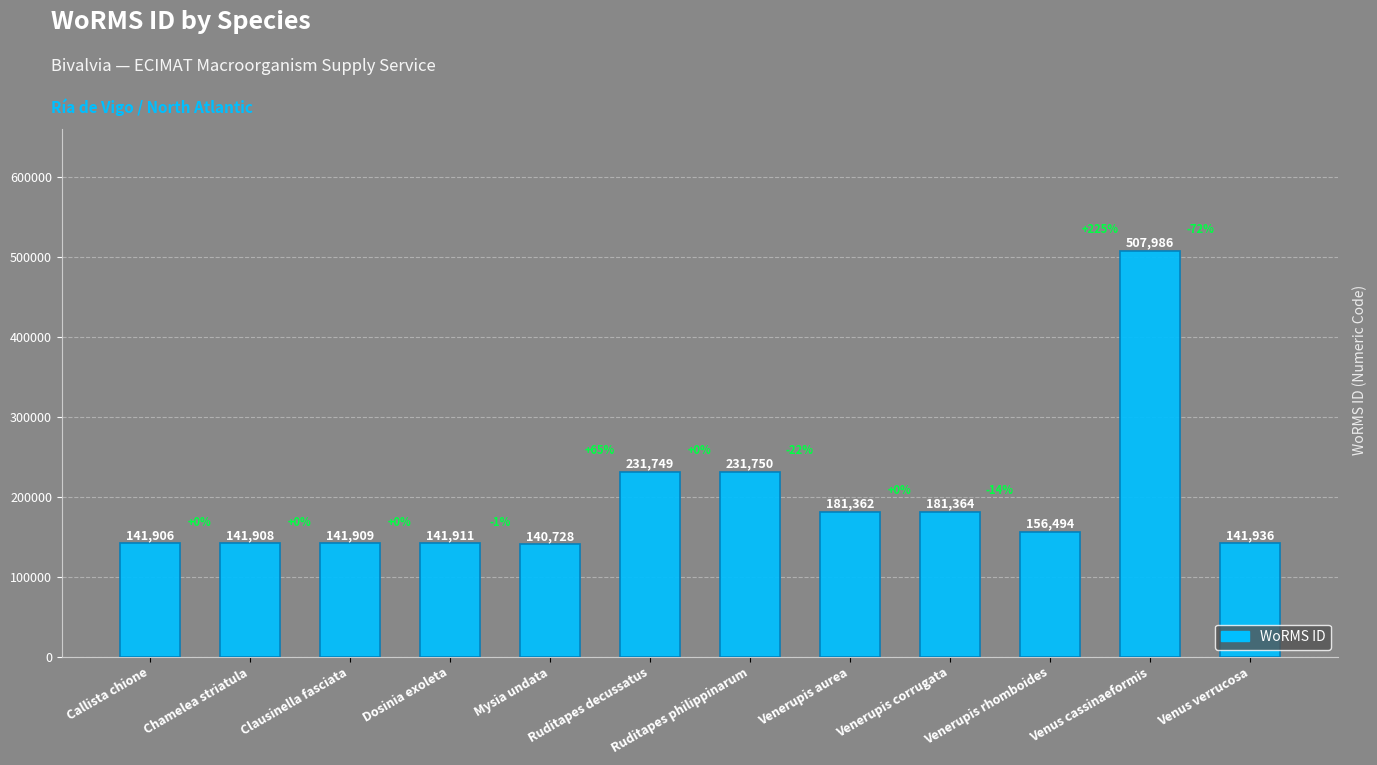

Which label corresponds to the smallest value in the chart?

Mysia undata